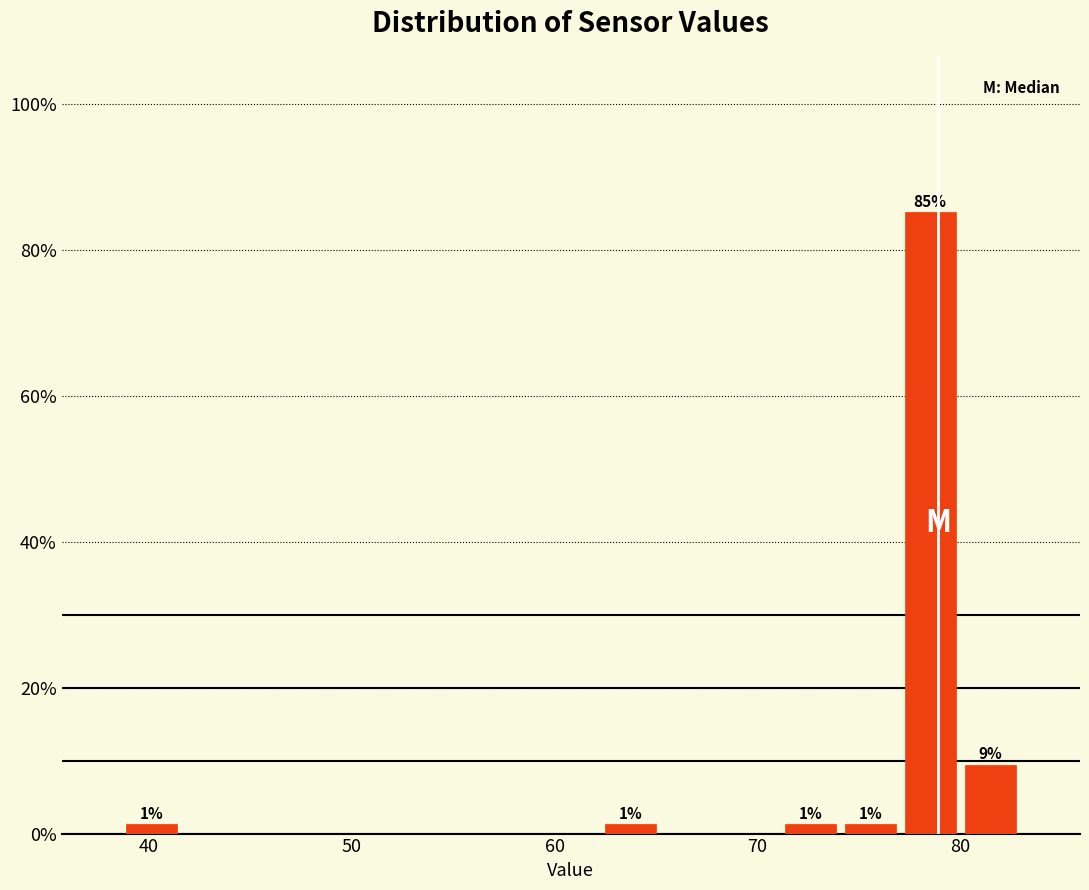

Read against the x-axis, roughly where is the centre of the tallest bar?

79